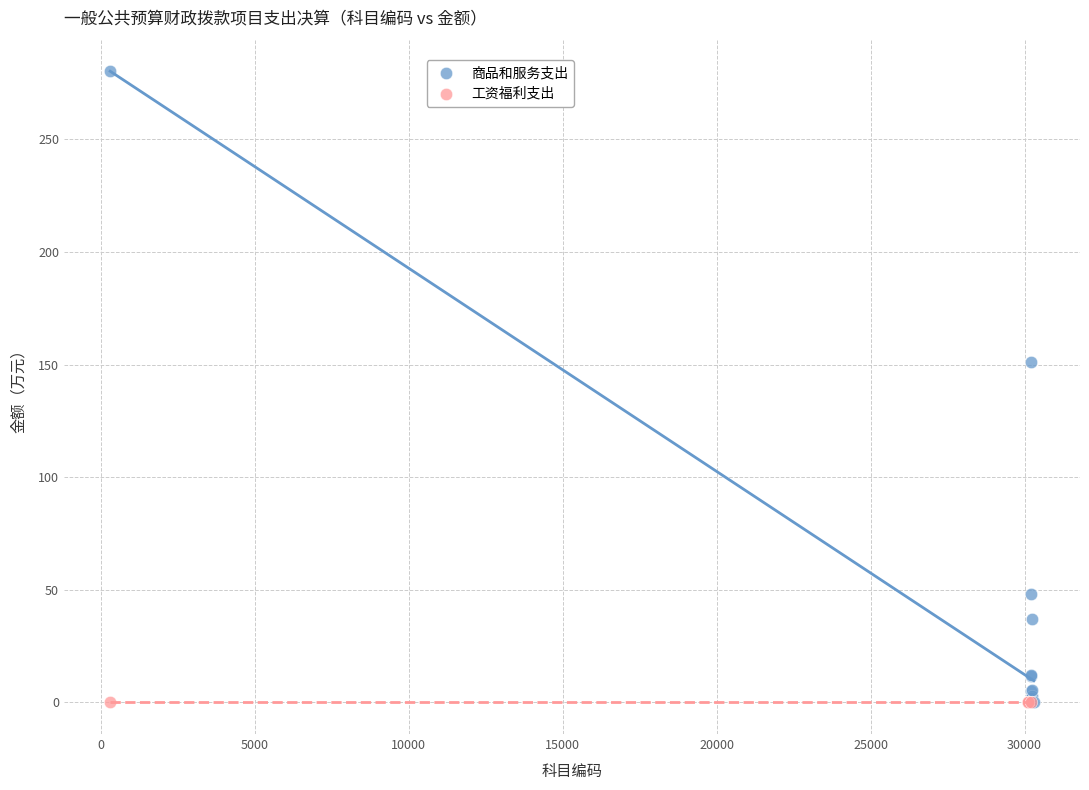

Which series reaches the maximum Y coordinate?

商品和服务支出